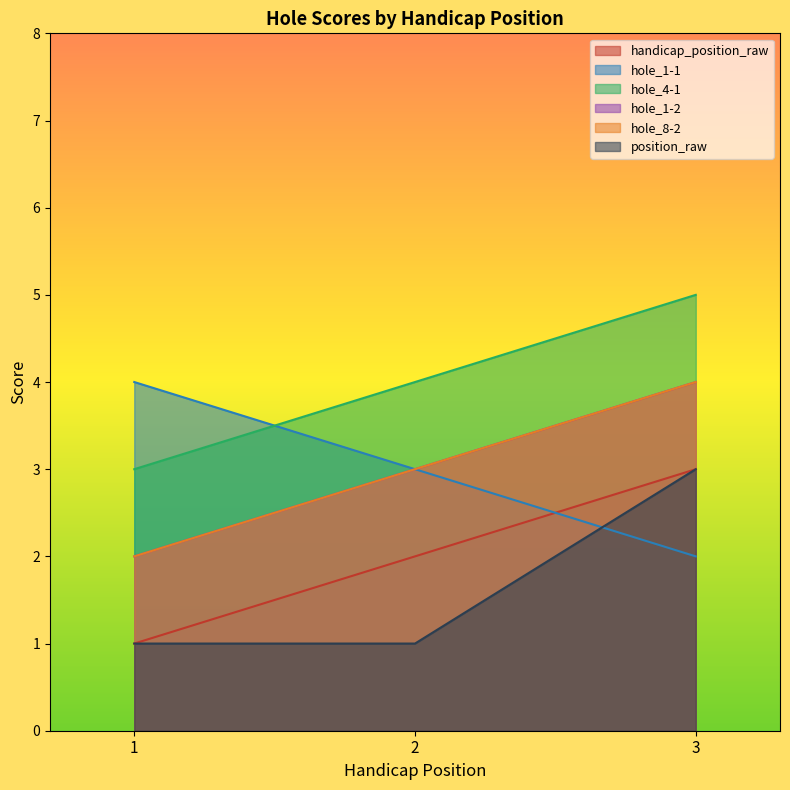

Where is hole_1-1 nearest to the value 3?

2